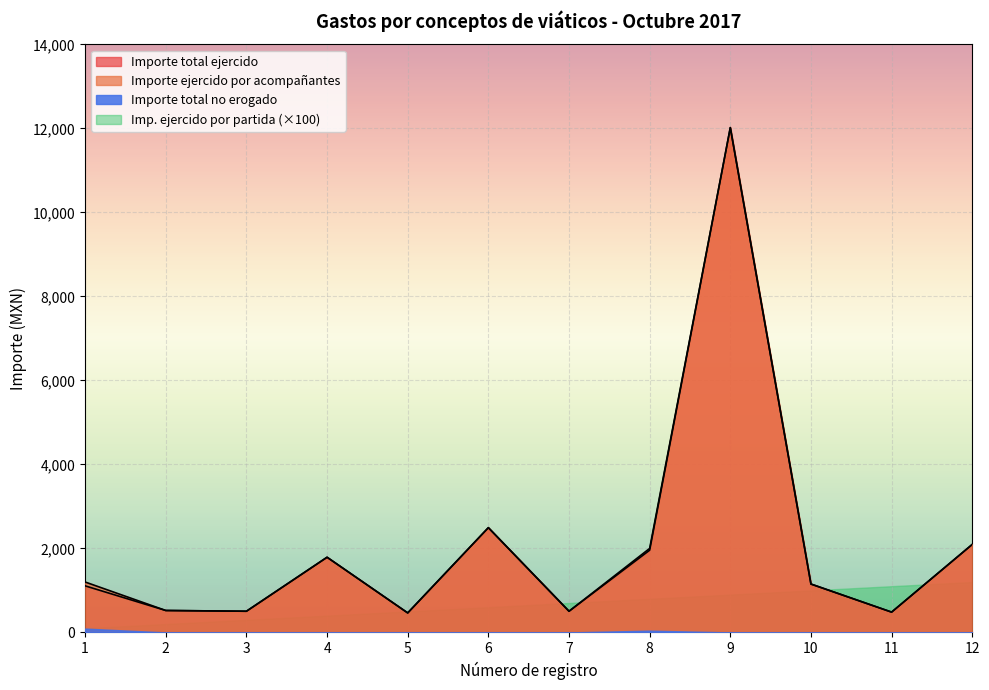

At which category is the sum across all series the highest?

9